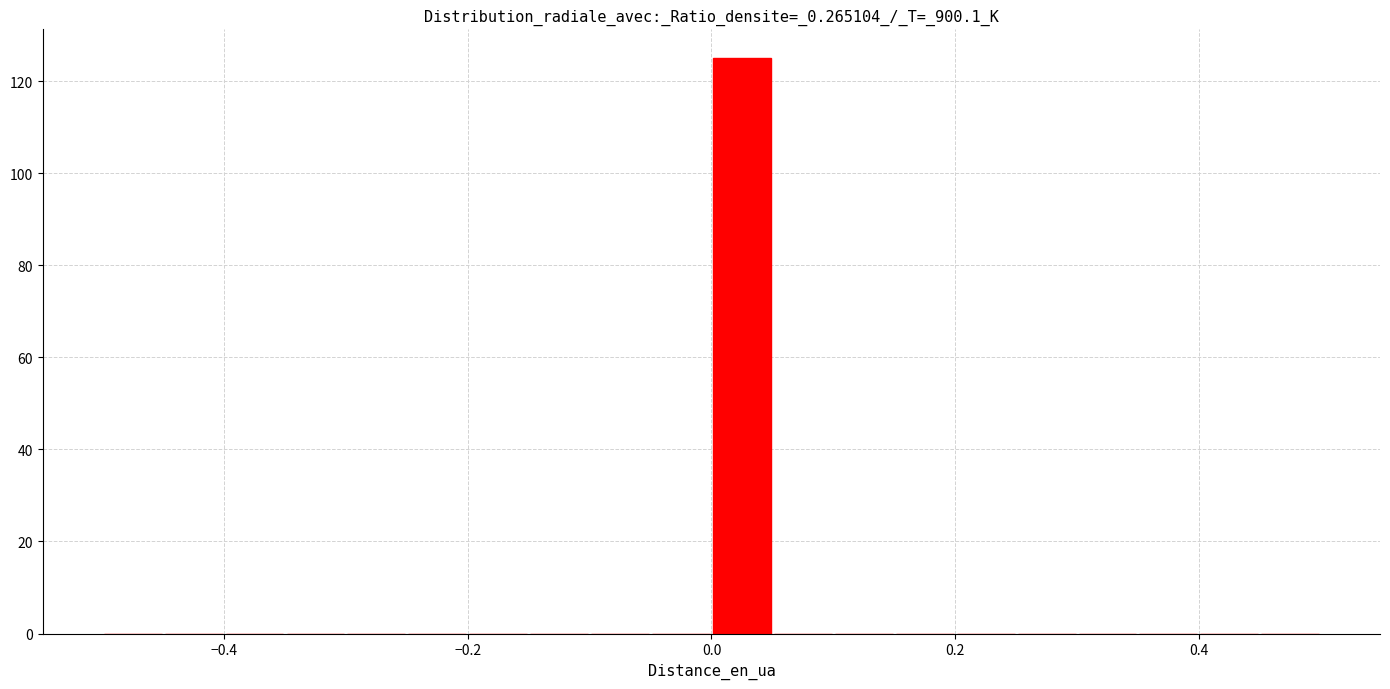

Read against the x-axis, roughly where is the centre of the tallest bar?

0.02